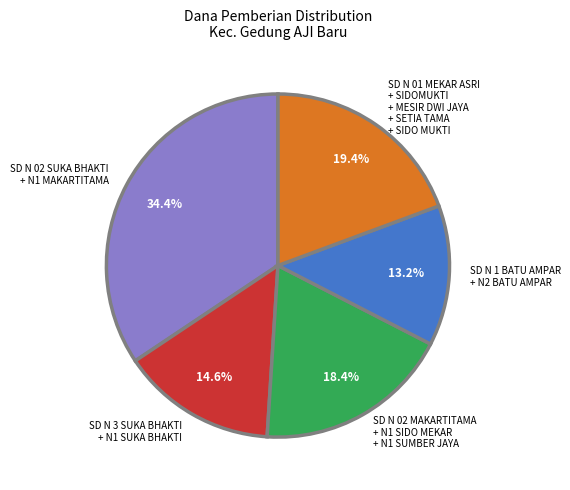

Between SD N 01 MEKAR ASRI + SIDOMUKTI + MESIR DWI JAYA + SETIA TAMA + SIDO MUKTI and SD N 02 MAKARTITAMA + N1 SIDO MEKAR + N1 SUMBER JAYA, which is larger?

SD N 01 MEKAR ASRI + SIDOMUKTI + MESIR DWI JAYA + SETIA TAMA + SIDO MUKTI